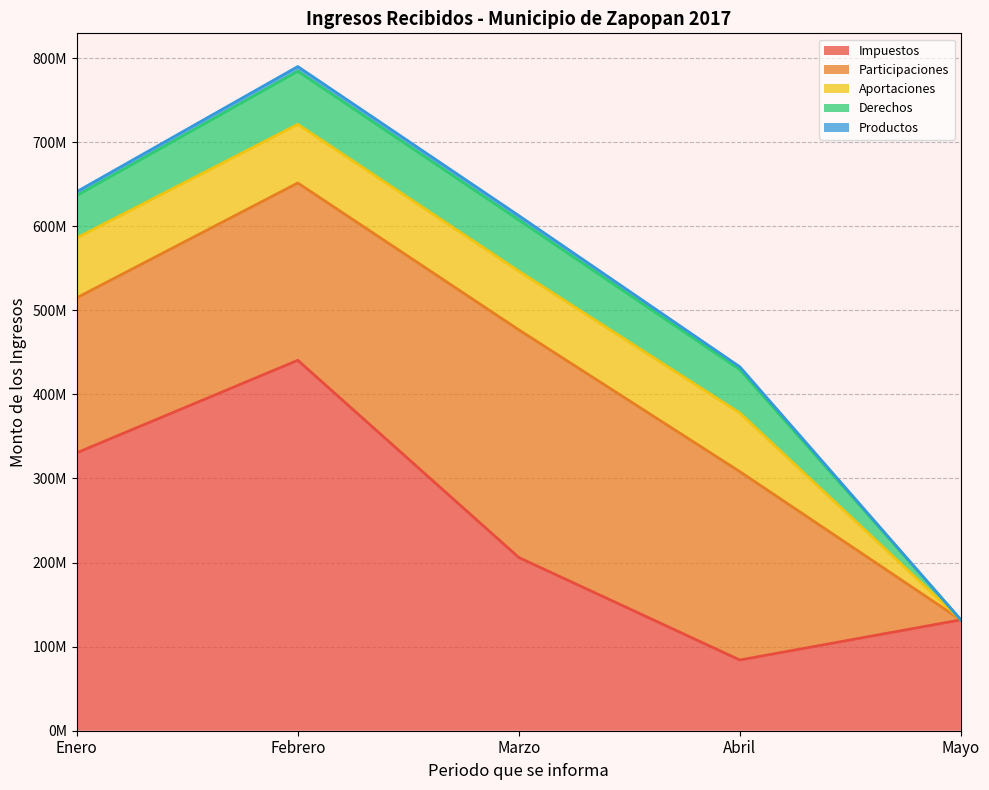

Between Mayo and Abril, which is larger?

Mayo